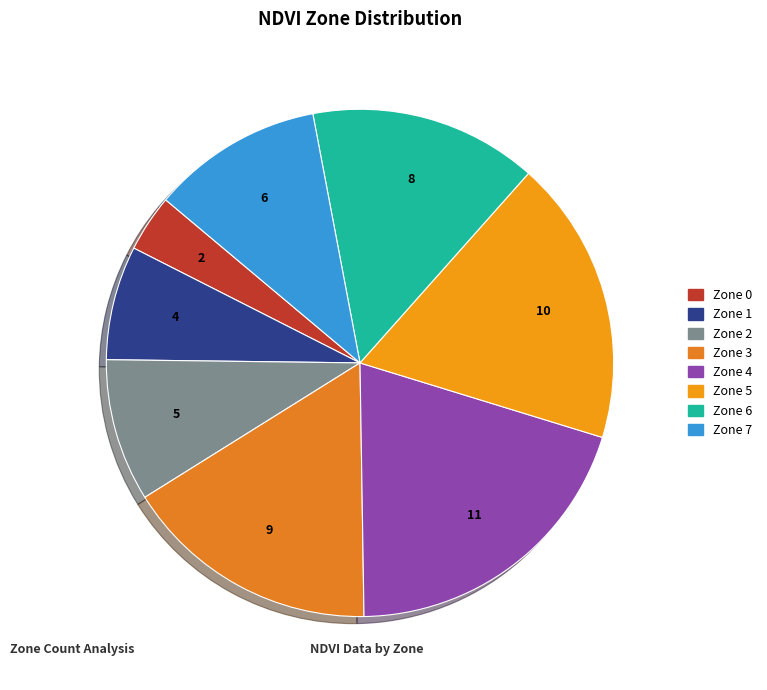

Is Zone 4 the majority of the pie?

No